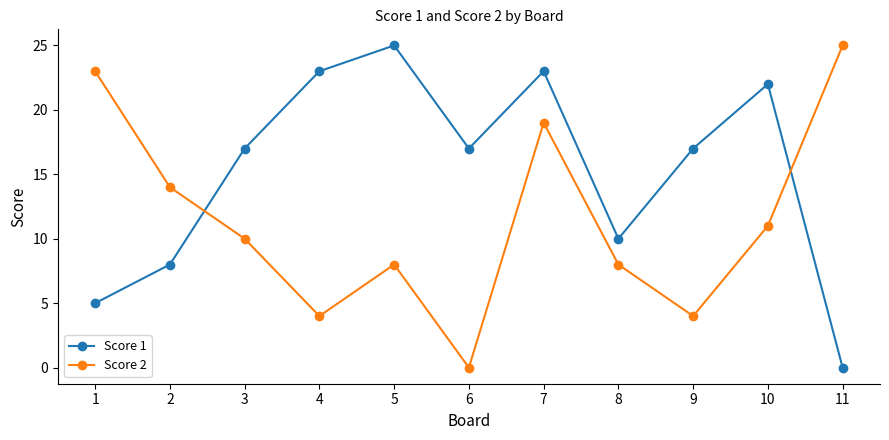

What is the difference between the highest and lowest values at 4?

19